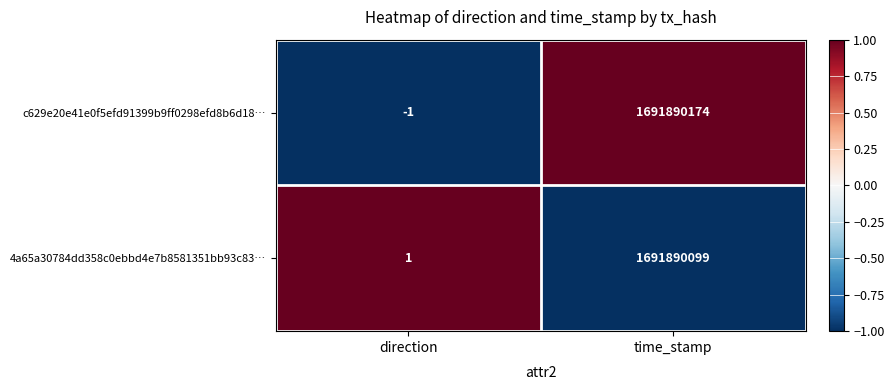

What is the smallest value displayed?

-1